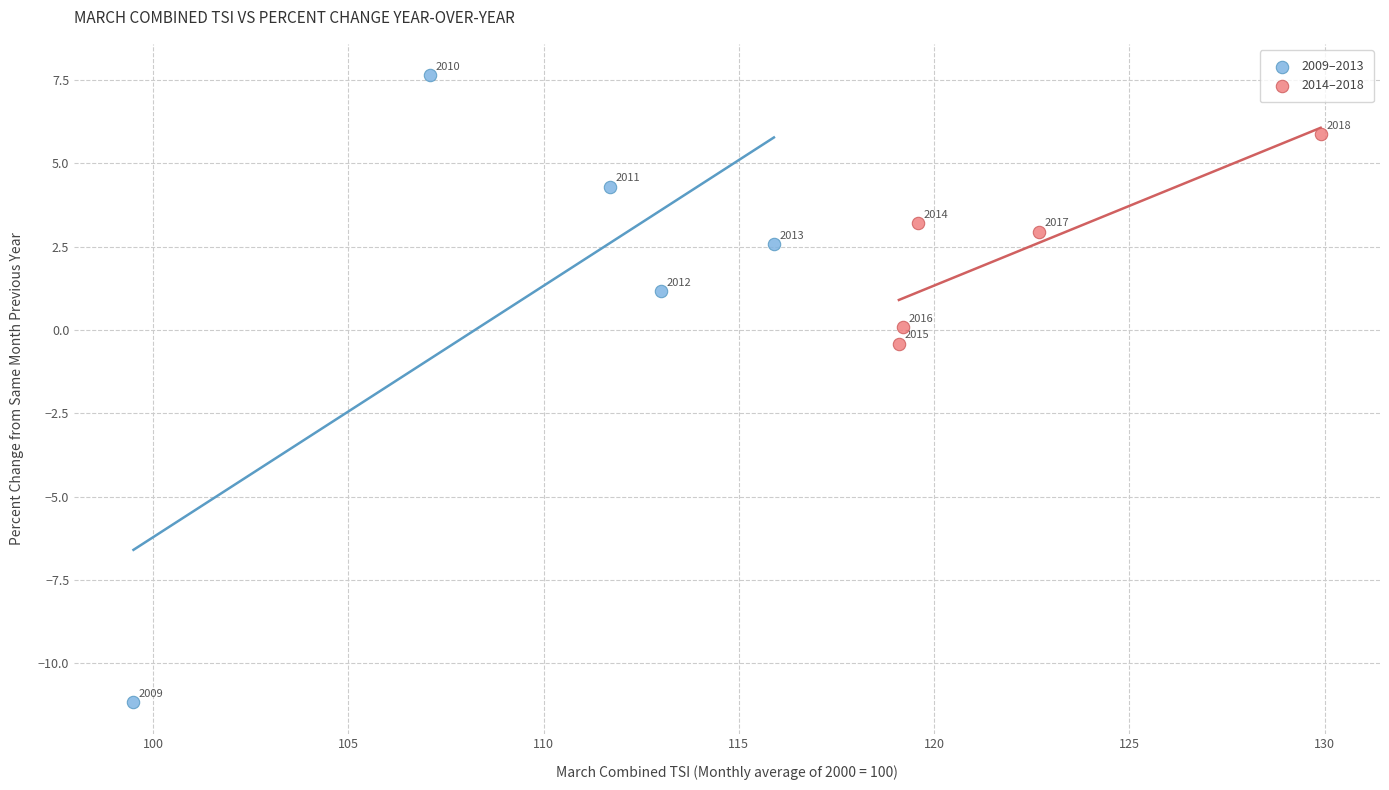

Which series contains the highest Y value?

2009–2013